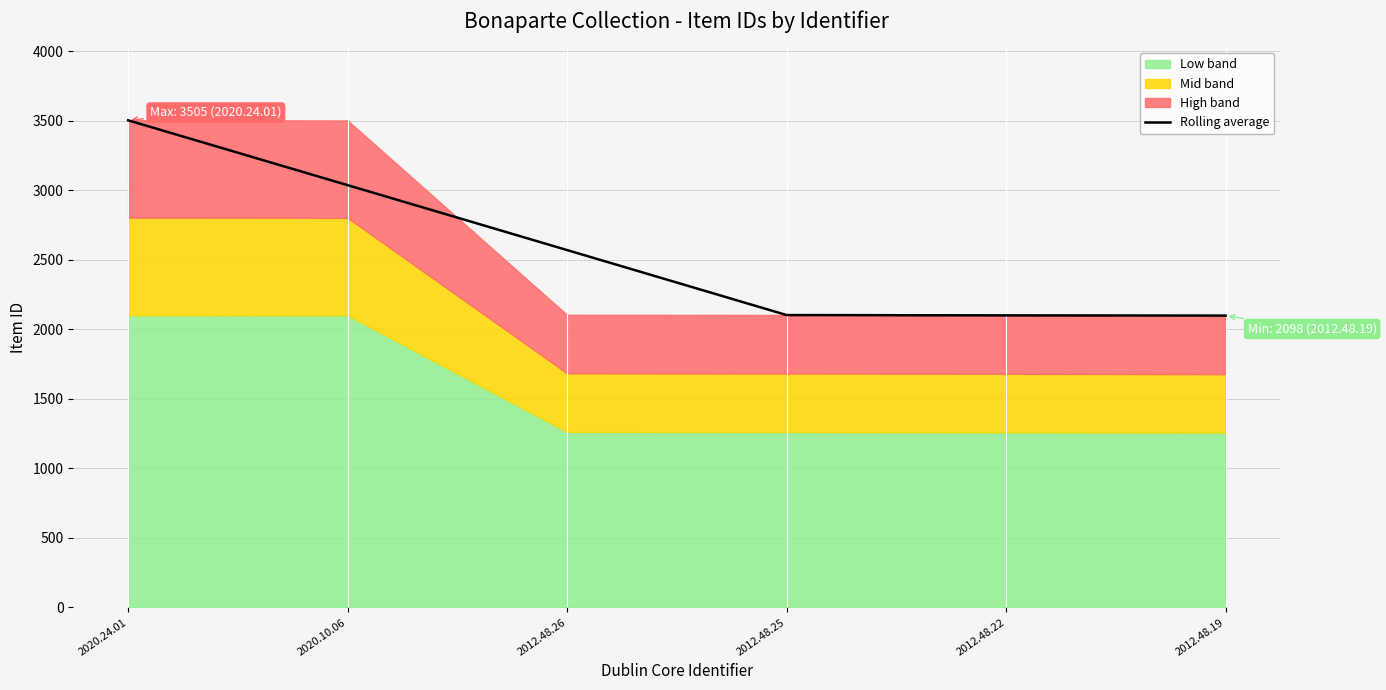

What is the approximate value at 2012.48.22?

2101.0